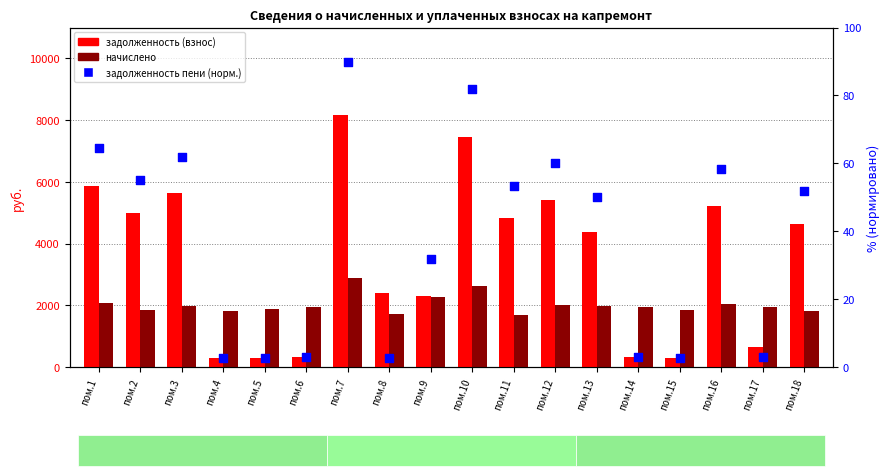

Which series contains the highest Y value?

задолженность (взнос)